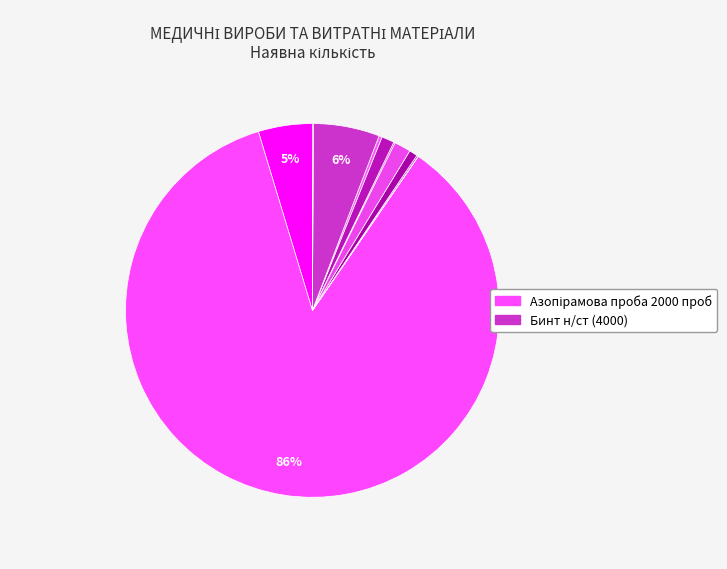

To the nearest percent, what is the difference between the largest and smallest slice percentages?

86%